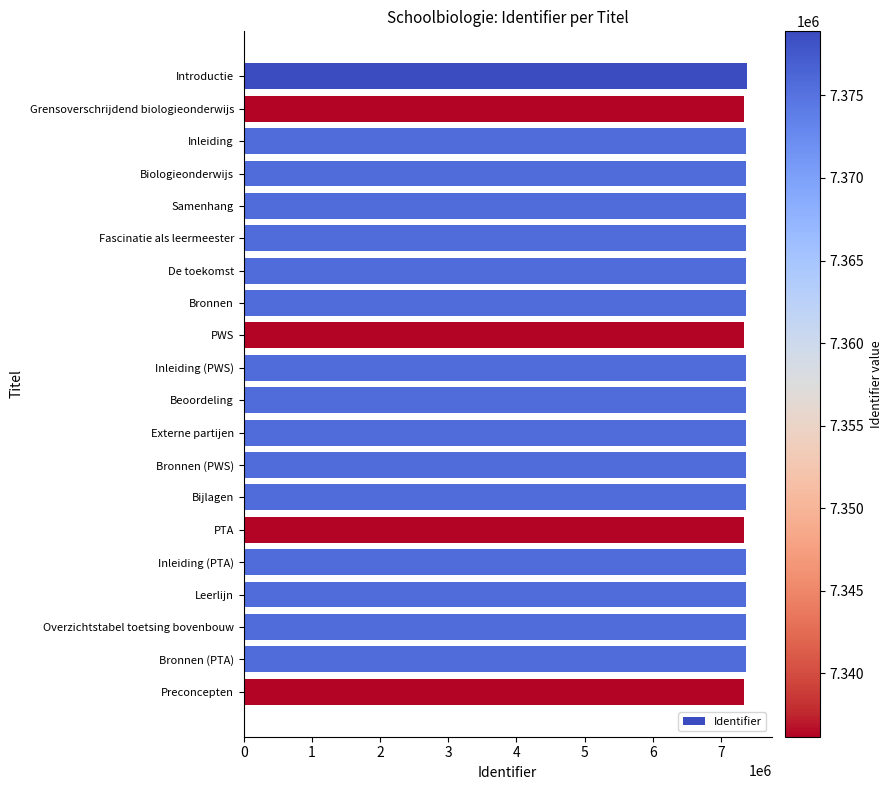

Read the value at Fascinatie als leermeester.

7375837